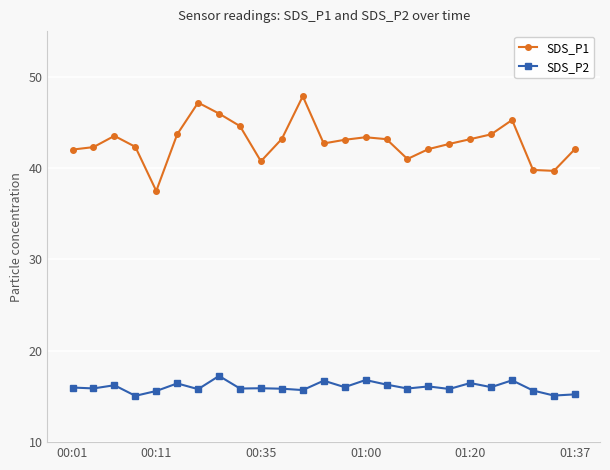

True or false: SDS_P1 has more than 1 interior local peaks.

True